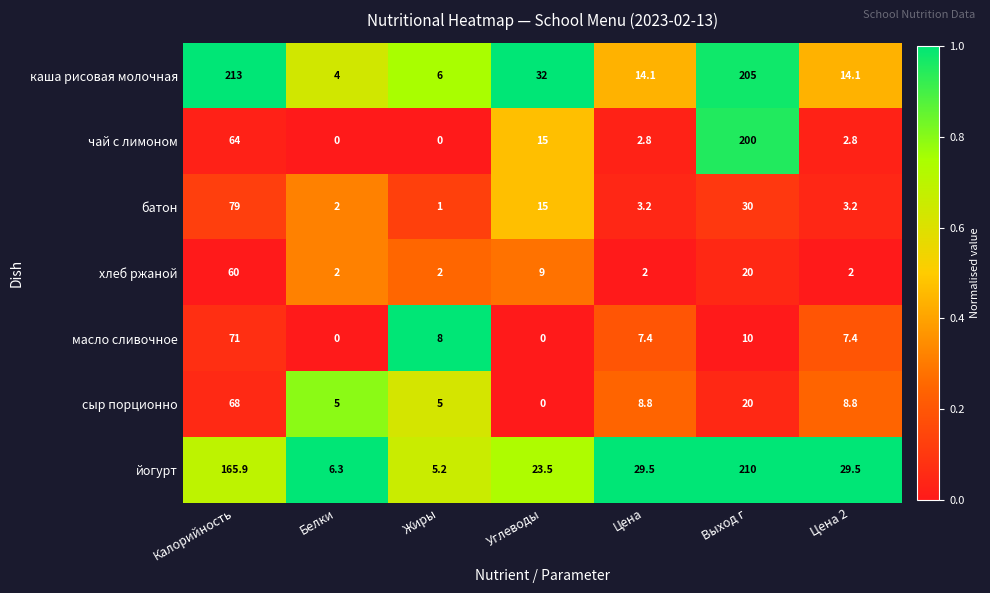

At which label is йогурт closest to 107?

Калорийность